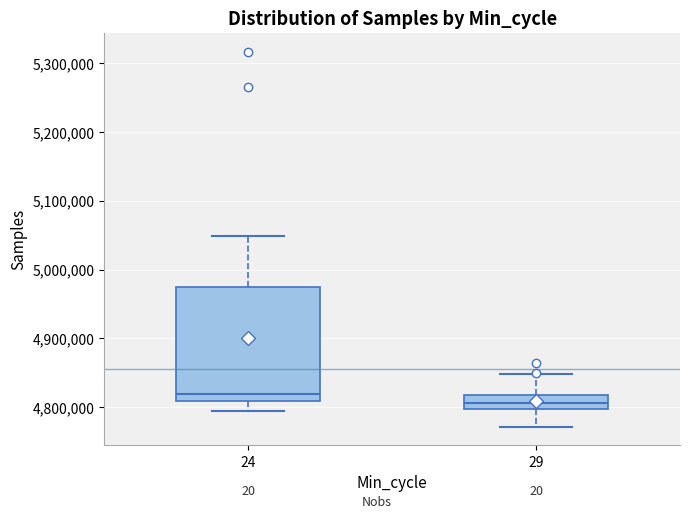

Where does the lower whisker of the box at x = 24 end on the y-axis? The values are not printed on the chart, so give them approximately, as read against the axis.

4790000